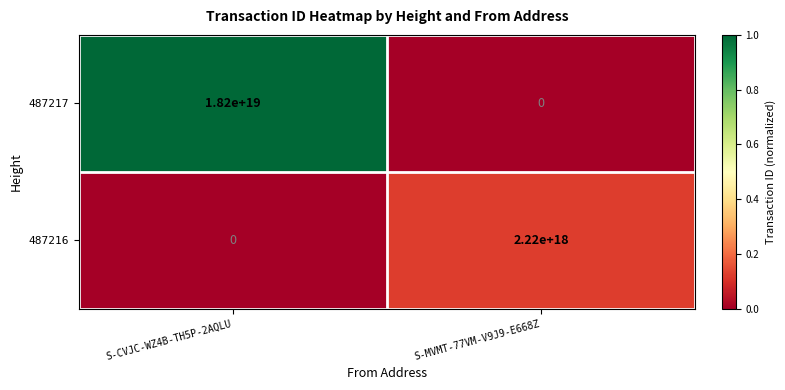

At which label is 487217 closest to 9100000000000000000?

S-CVJC-WZ4B-TH5P-2AQLU